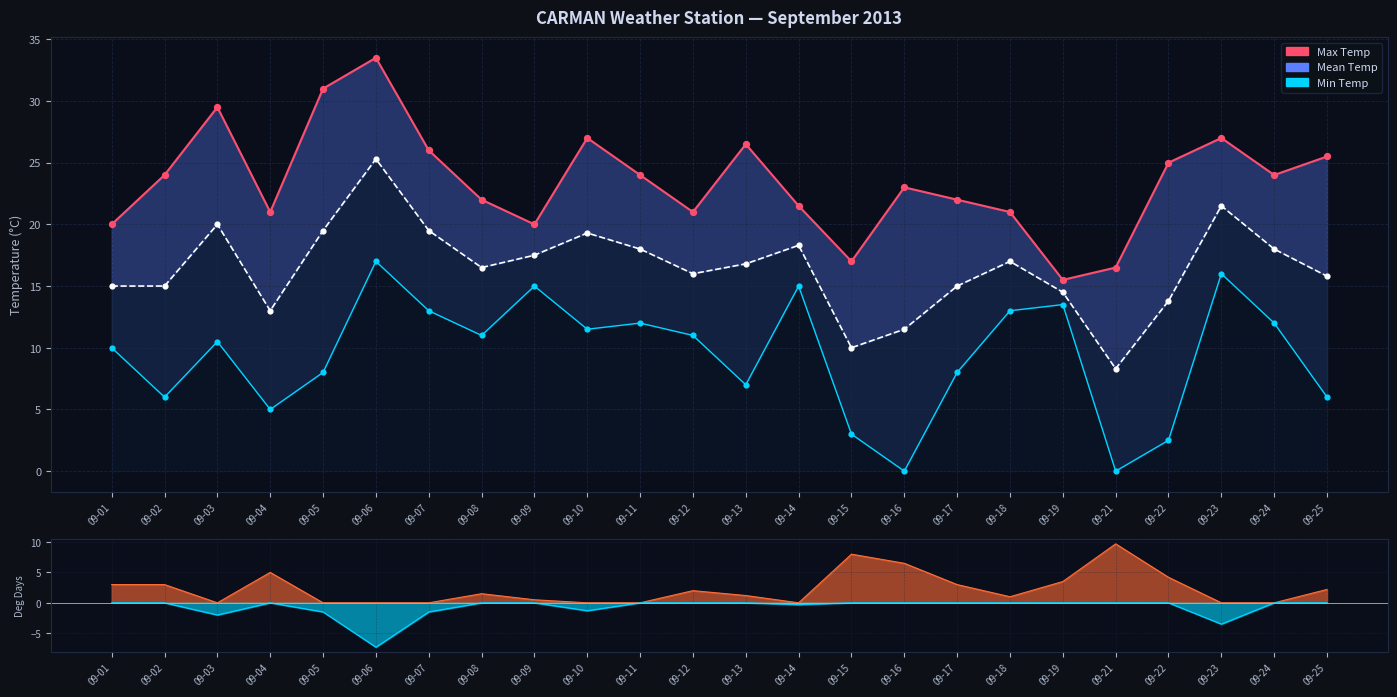

What is the total value across all series at 09-03?

58.0